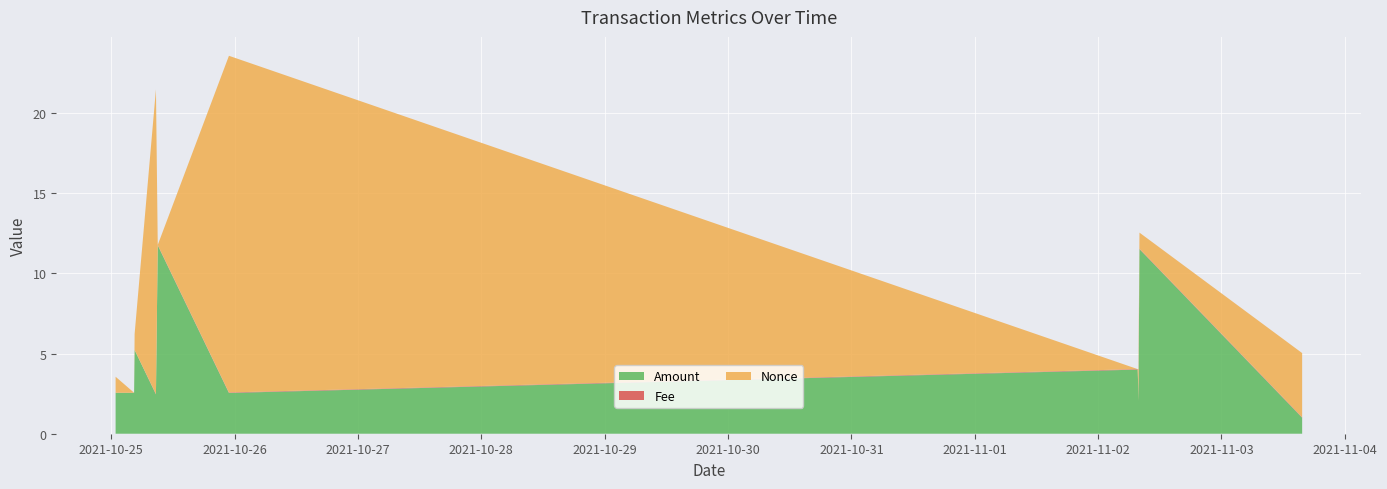

Reading left to right, transcribe all the data shown in this chart.

Amount: 2021-10-25 00:51:00=2.6	2021-10-25 04:27:00=2.6	2021-10-25 04:33:00=5.2	2021-10-25 08:42:00=2.5	2021-10-25 09:03:00=11.7	2021-10-25 22:54:00=2.5	2021-11-02 07:42:00=4.0	2021-11-02 07:48:00=3.0	2021-11-02 07:51:00=2.0	2021-11-02 08:03:00=11.5	2021-11-03 15:42:00=1.0
Fee: 2021-10-25 00:51:00=0.0	2021-10-25 04:27:00=0.0	2021-10-25 04:33:00=0.0	2021-10-25 08:42:00=0.0	2021-10-25 09:03:00=0.0	2021-10-25 22:54:00=0.0	2021-11-02 07:42:00=0.0	2021-11-02 07:48:00=0.0	2021-11-02 07:51:00=0.0	2021-11-02 08:03:00=0.0	2021-11-03 15:42:00=0.0
Nonce: 2021-10-25 00:51:00=1.0	2021-10-25 04:27:00=0.0	2021-10-25 04:33:00=1.0	2021-10-25 08:42:00=19.0	2021-10-25 09:03:00=0.0	2021-10-25 22:54:00=21.0	2021-11-02 07:42:00=0.0	2021-11-02 07:48:00=1.0	2021-11-02 07:51:00=2.0	2021-11-02 08:03:00=1.0	2021-11-03 15:42:00=4.0